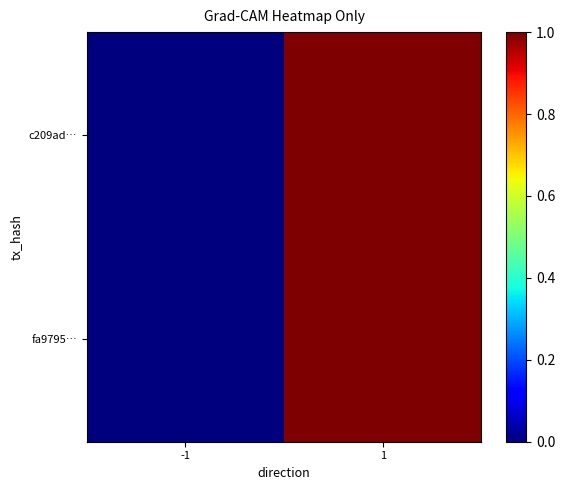

Reading left to right, what are all the values shown in this chart?

fa9795…: -1=0.0	1=1.0
c209ad…: -1=0.0	1=1.0